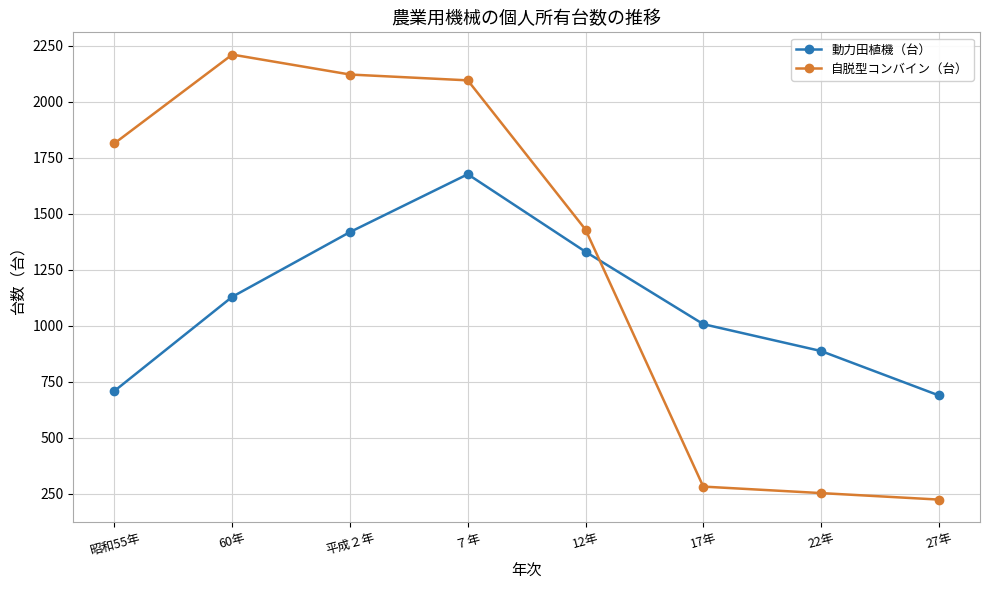

After their last crossing, which series has the higher values: 動力田植機（台） or 自脱型コンバイン（台）?

動力田植機（台）